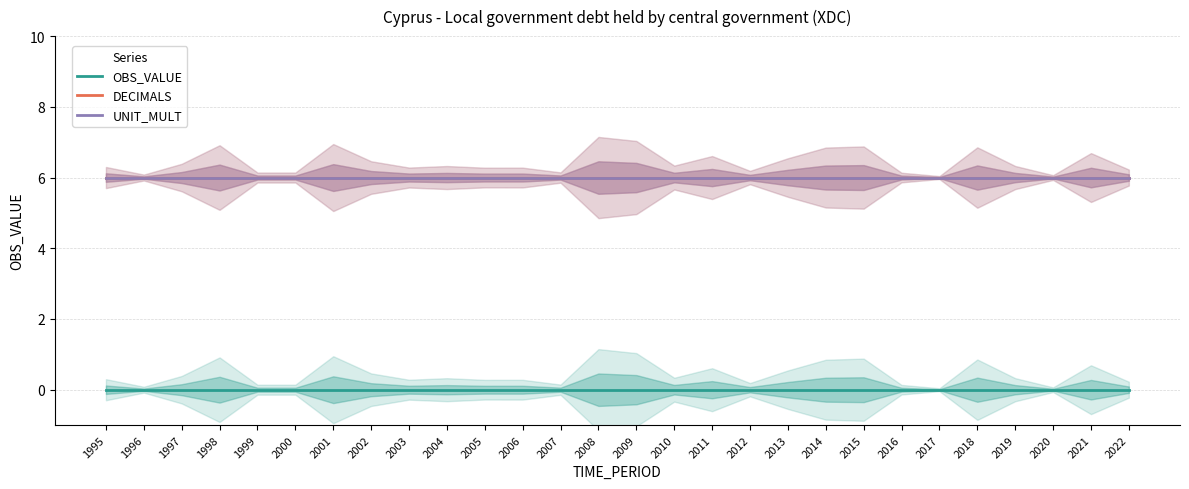

Does the chart have visible grid lines?

Yes